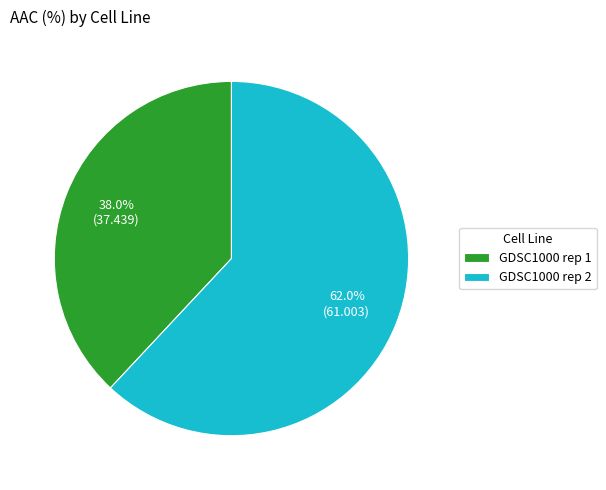

To the nearest percent, what is the average slice percentage?

50%